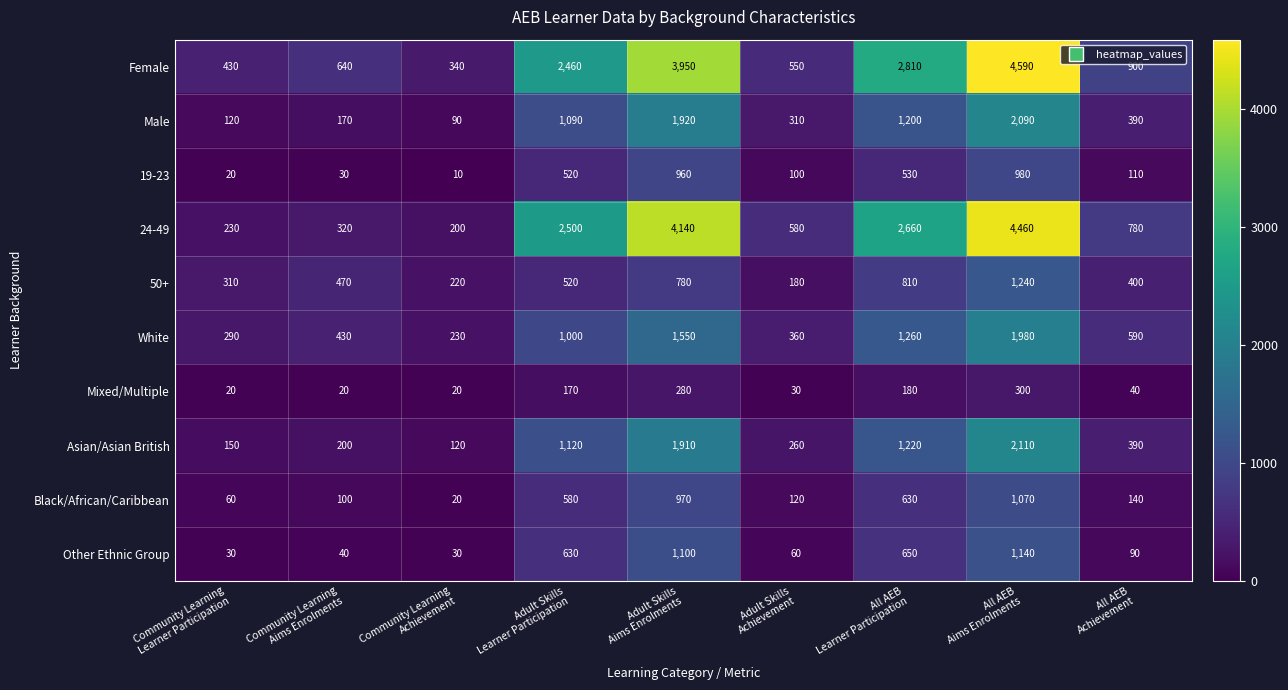

What is the total value across all series at All AEB
Learner Participation?

11950